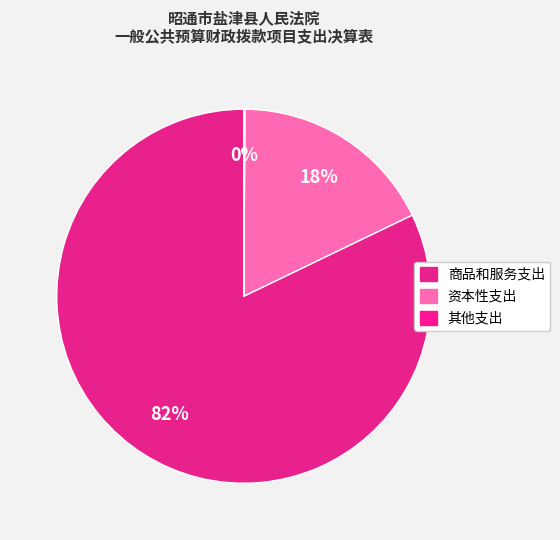

To the nearest percent, what percentage of the pie is 资本性支出?

18%